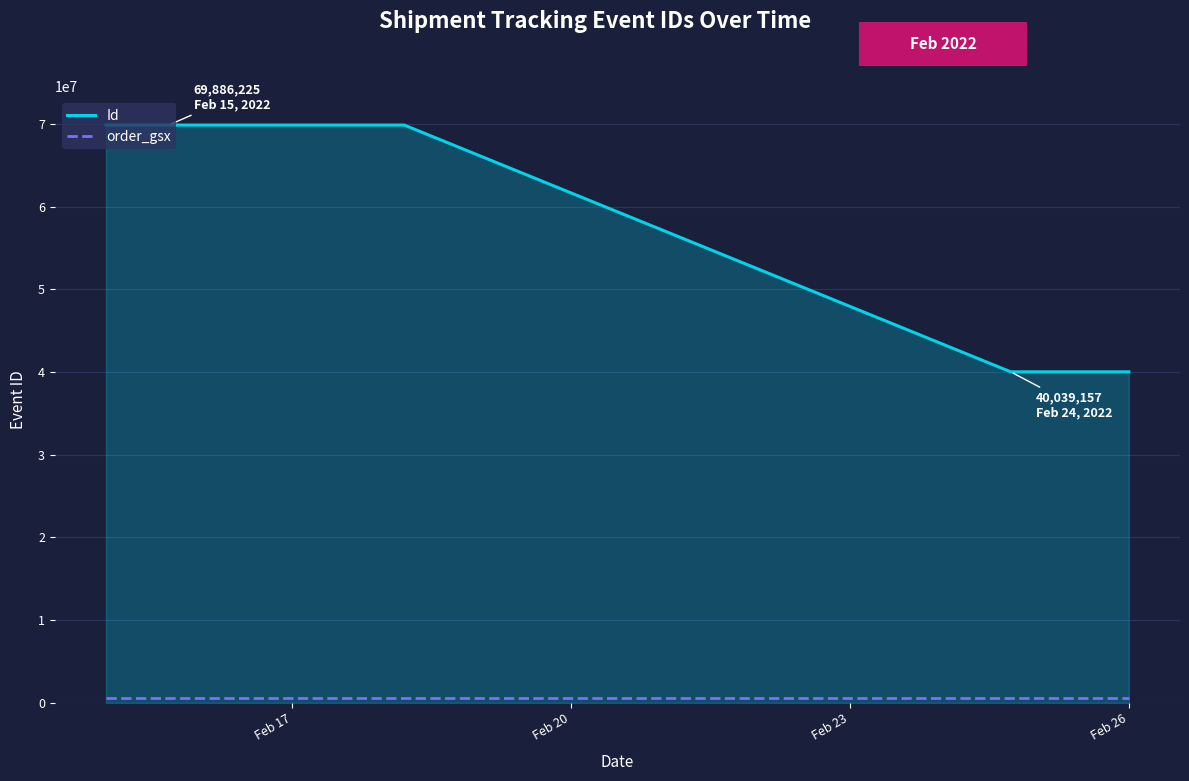

What is the lowest value of the Id series?

40039157